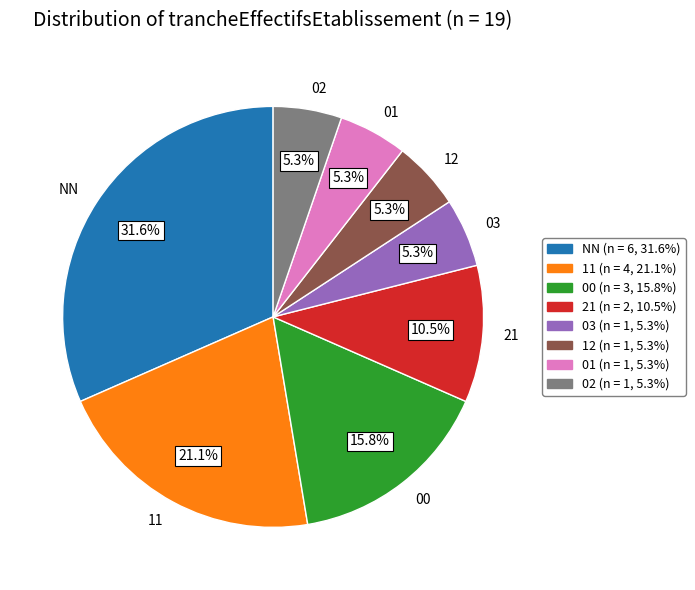

True or false: 21 accounts for 18% of the total.

False